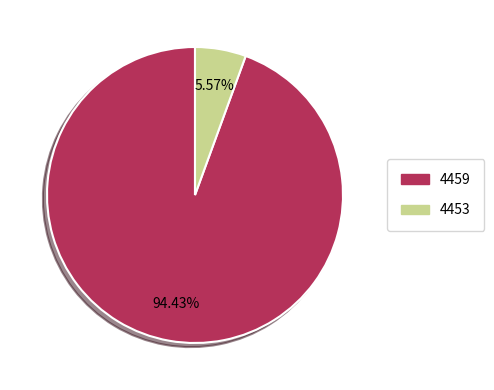

What is the total percentage of 4459 and 4453?

100.0%